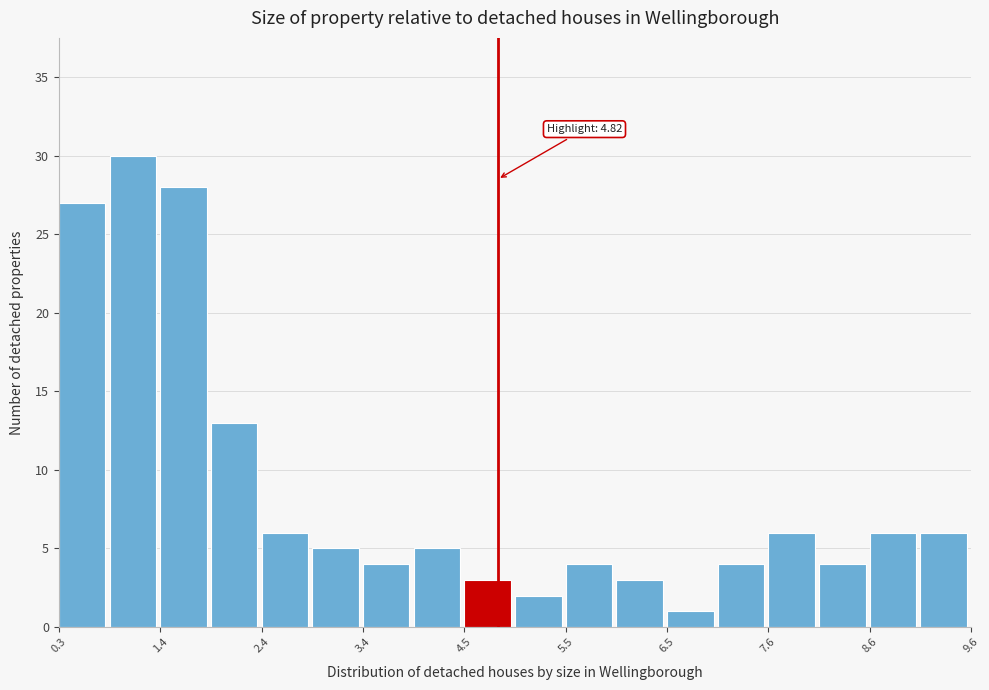

Around what value on the x-axis is the tallest bar? Give the approximate position of its centre, as read against the axis.

1.2